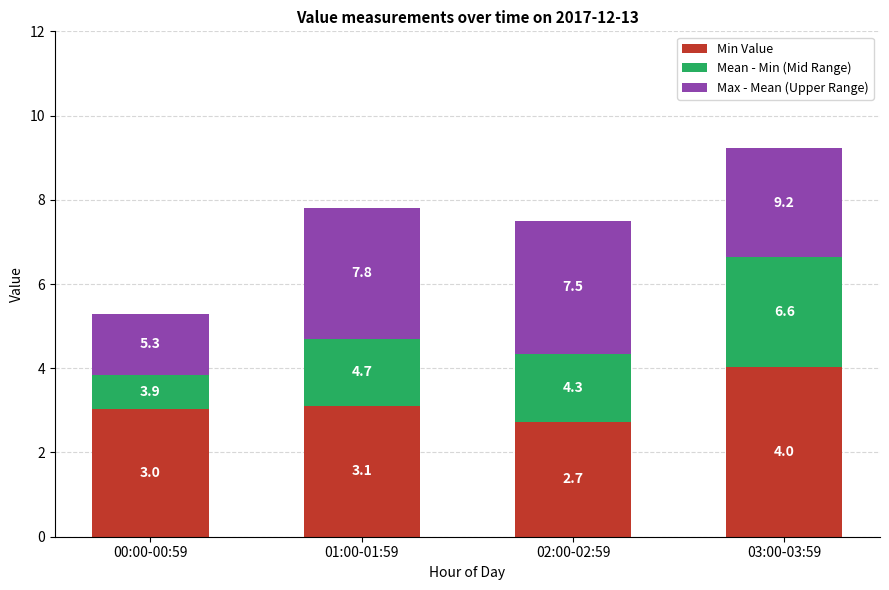

List the series in order of their overall mean, lowest first.

Mean - Min (Mid Range), Max - Mean (Upper Range), Min Value